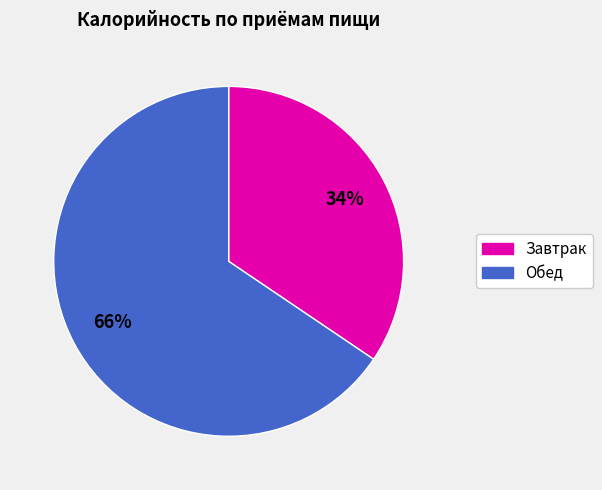

What is the smallest slice in the pie chart?

Завтрак